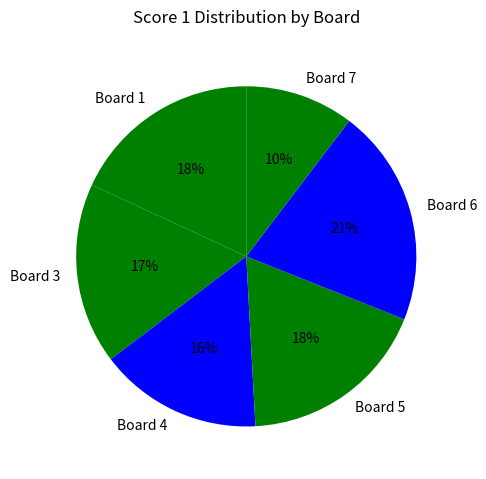

Is the sum of Board 7 and Board 5 greater than half?

No